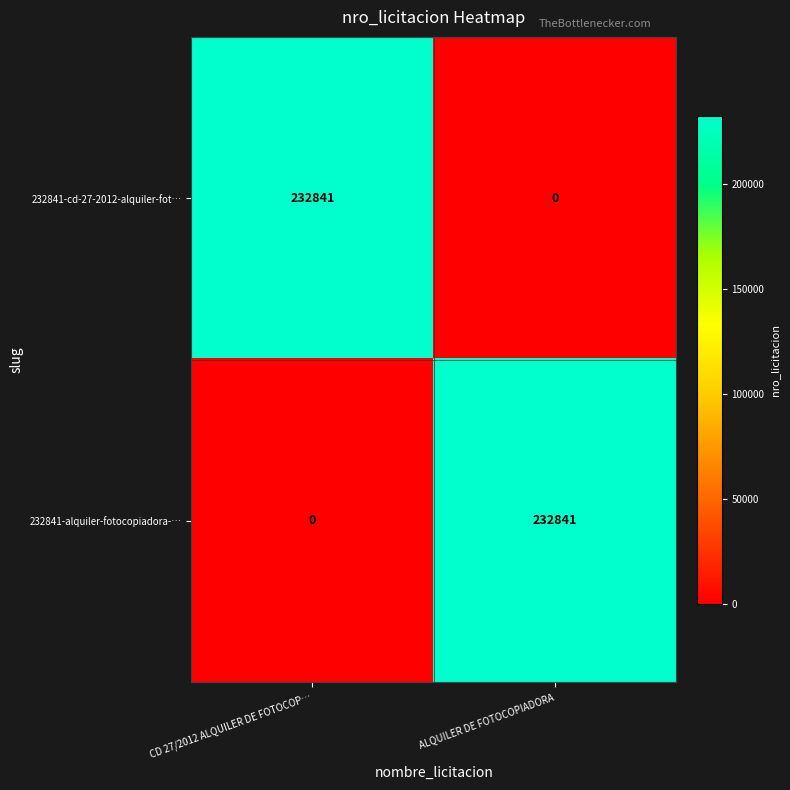

Which has a higher value, CD 27/2012 ALQUILER DE FOTOCOP… or ALQUILER DE FOTOCOPIADORA?

ALQUILER DE FOTOCOPIADORA